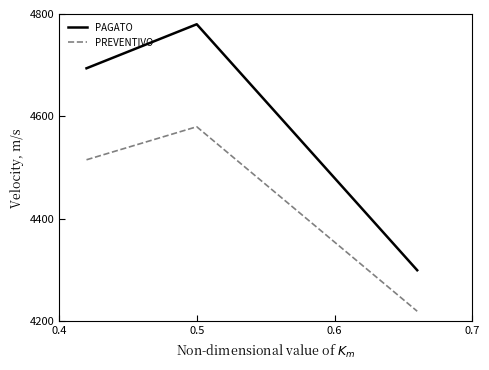

What are all the series names shown in the legend?

PAGATO, PREVENTIVO